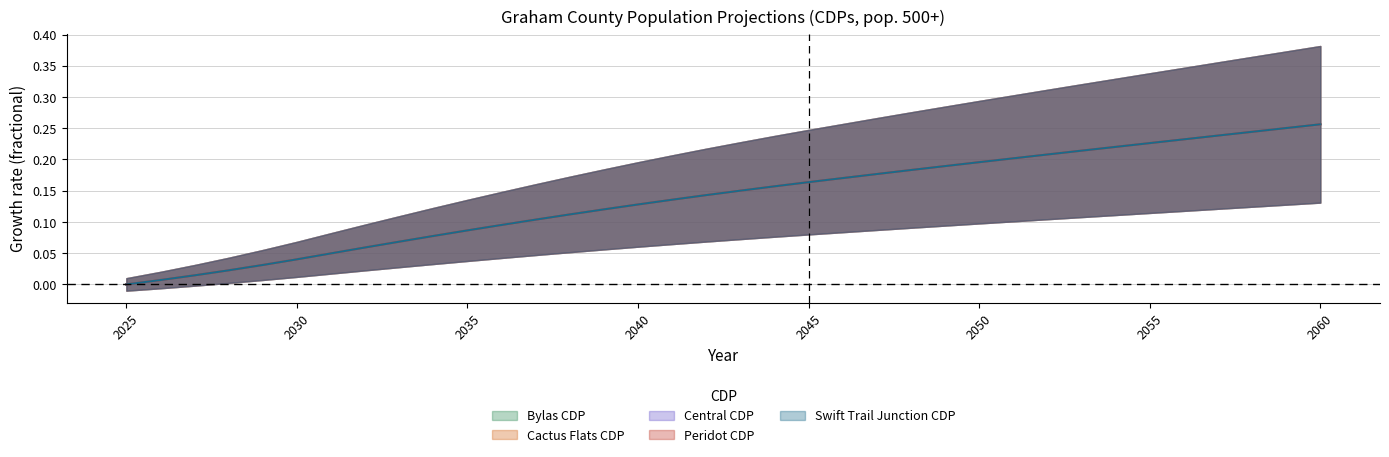

True or false: Bylas CDP has more than 2 interior local peaks.

False